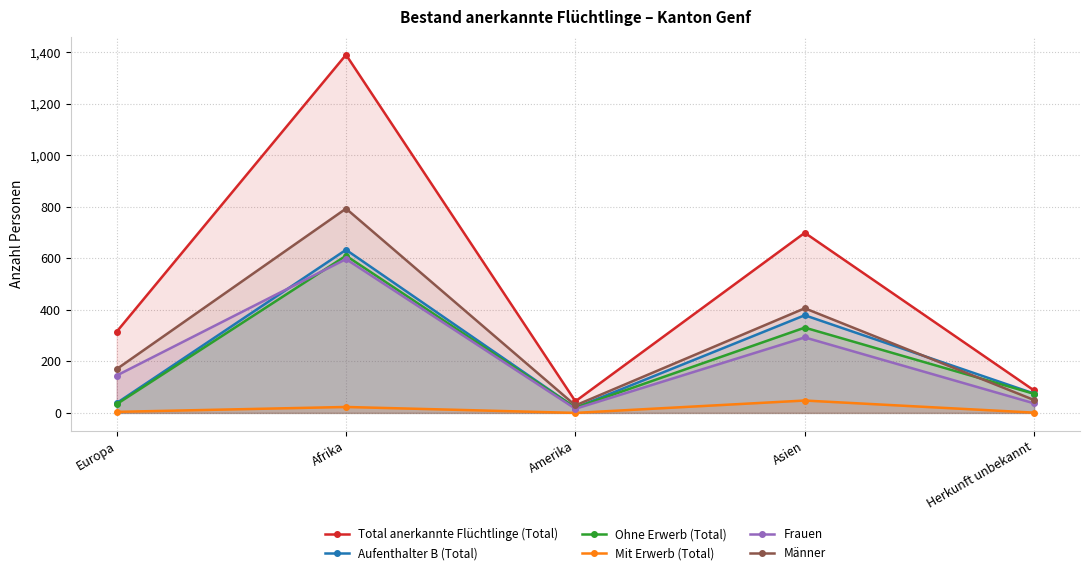

What is the lowest value of the Total anerkannte Flüchtlinge (Total) series?

45